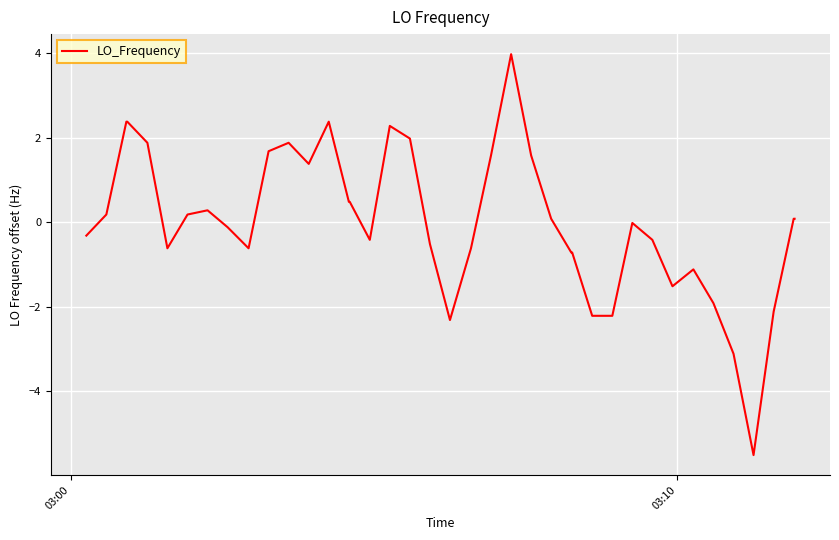

What is the greatest value displayed?

4.0